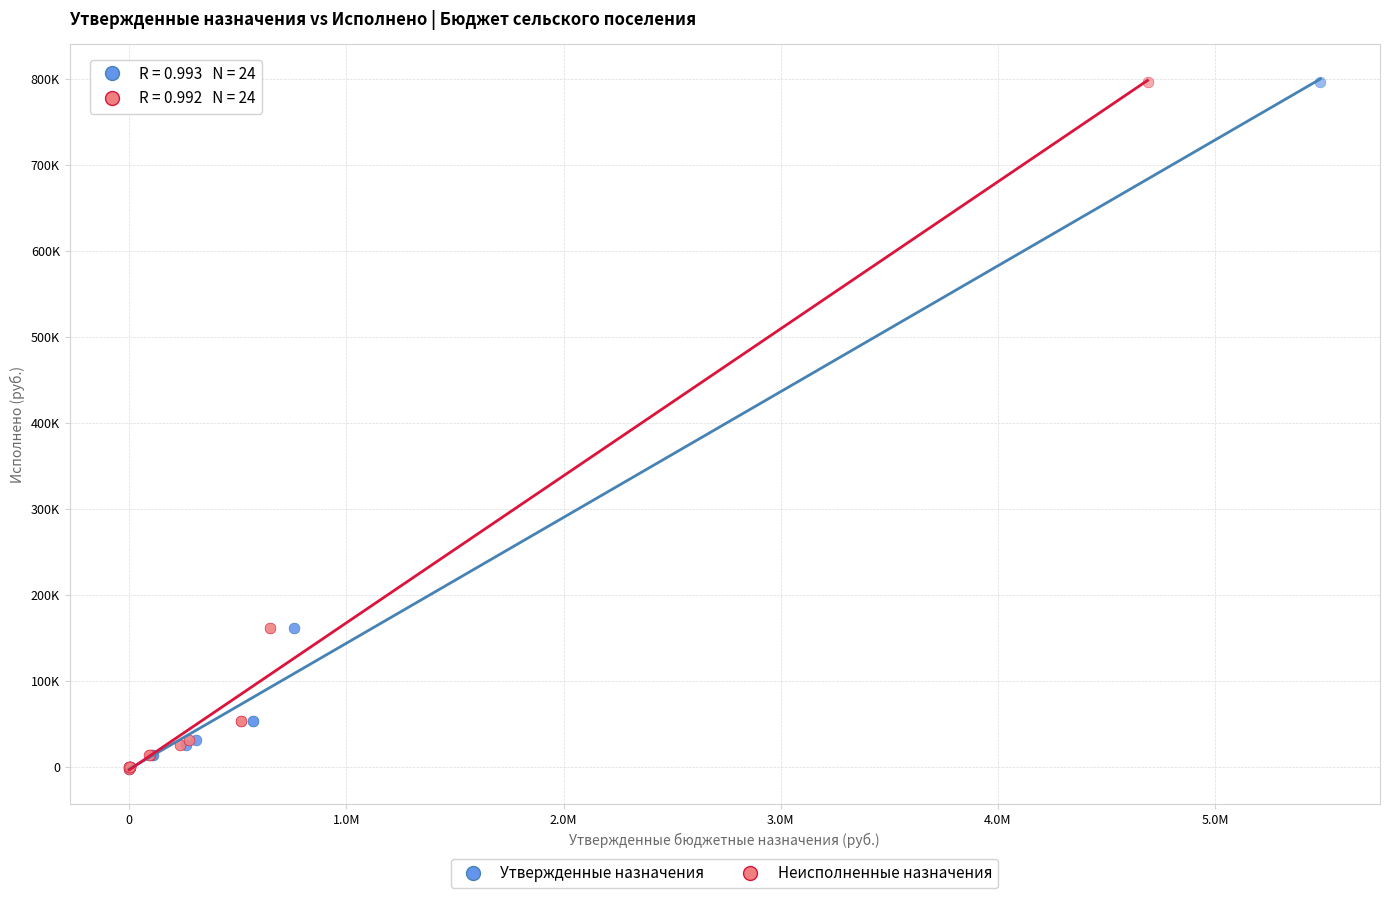

What are all the series names shown in the legend?

Утвержденные назначения, Неисполненные назначения